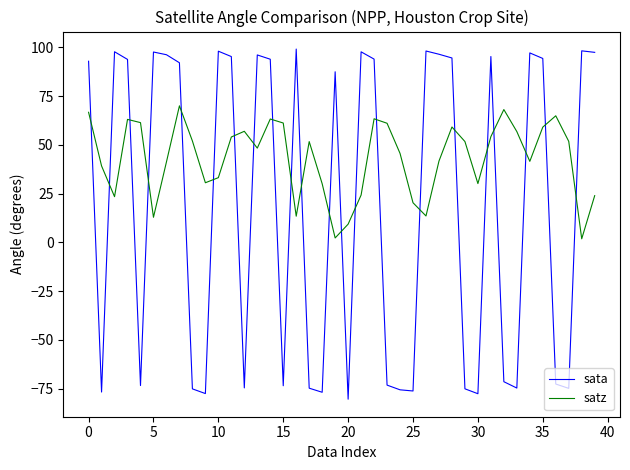

Which series has the largest range (max minus min)?

sata